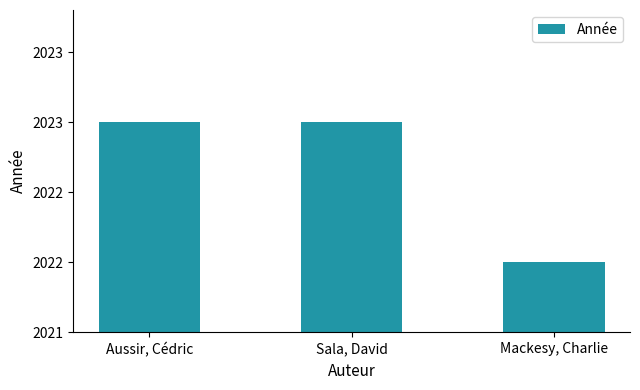

Reading right to left, extract all data points from this chart.

2022	2023	2023